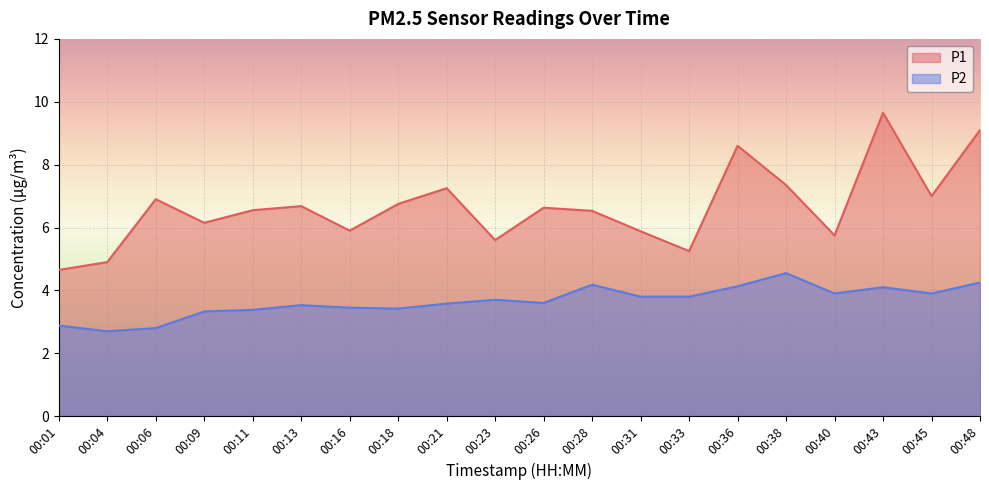

What is the value of the P2 point at the 16th from the left?

4.5